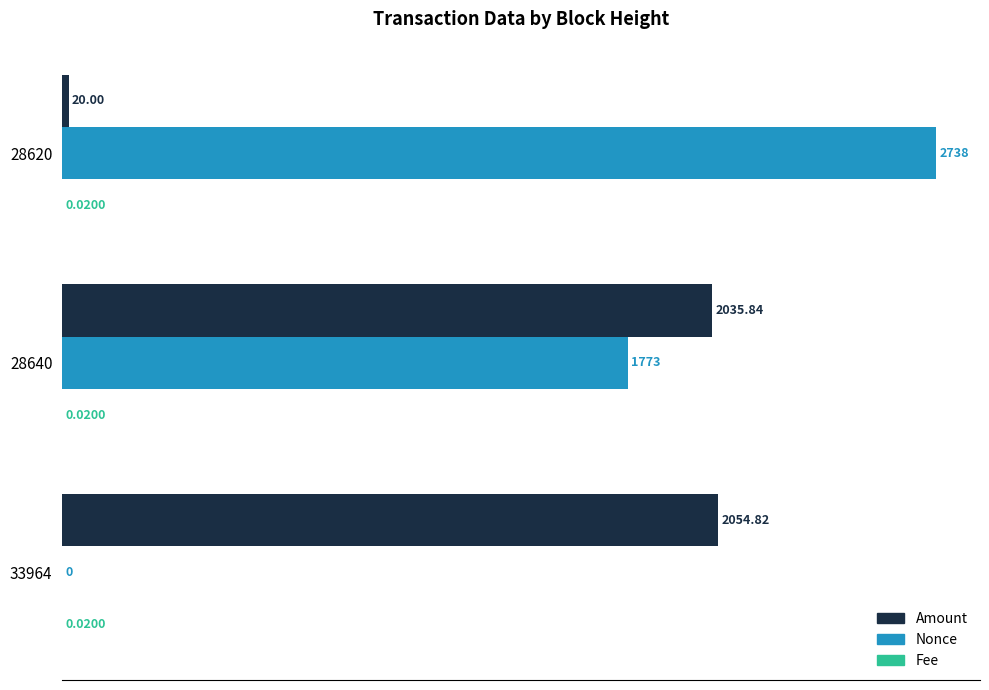

What is the maximum value shown in the chart?

2738.0